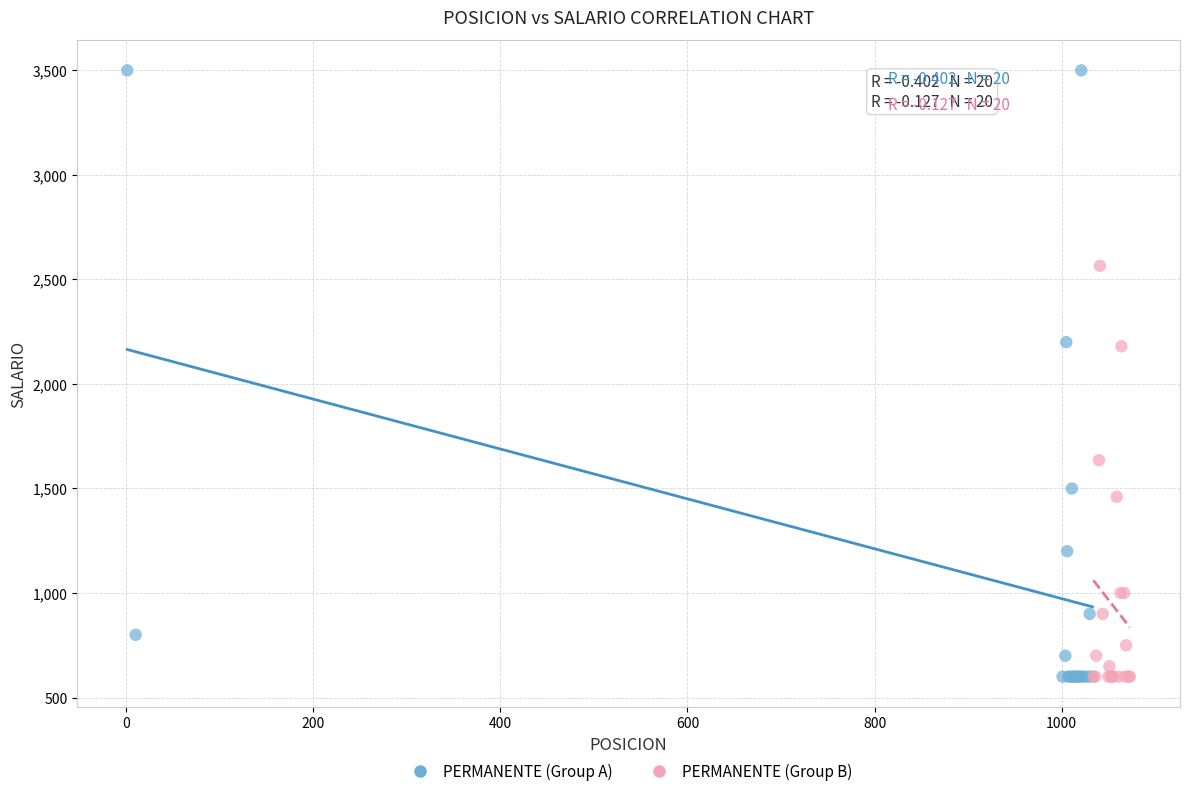

Which series has the largest Y range (max minus min)?

PERMANENTE (Group A)